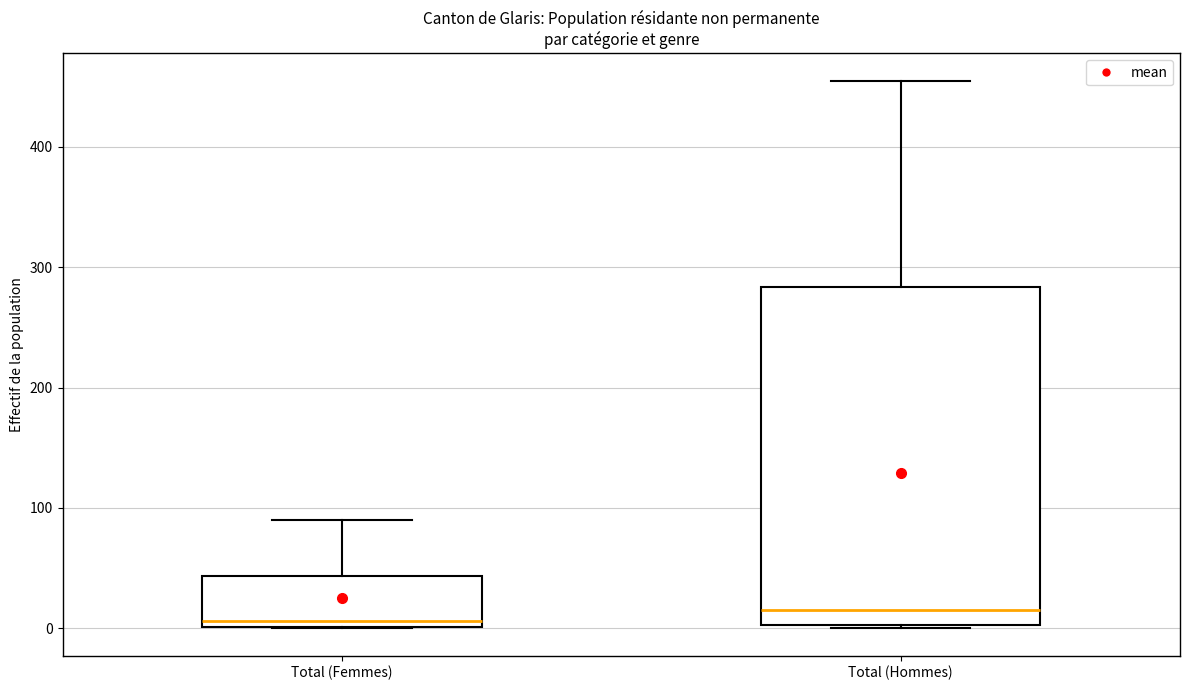

Where is the lower edge of the box for Total (Hommes) on the y-axis? The values are not printed on the chart, so give them approximately, as read against the axis.

0